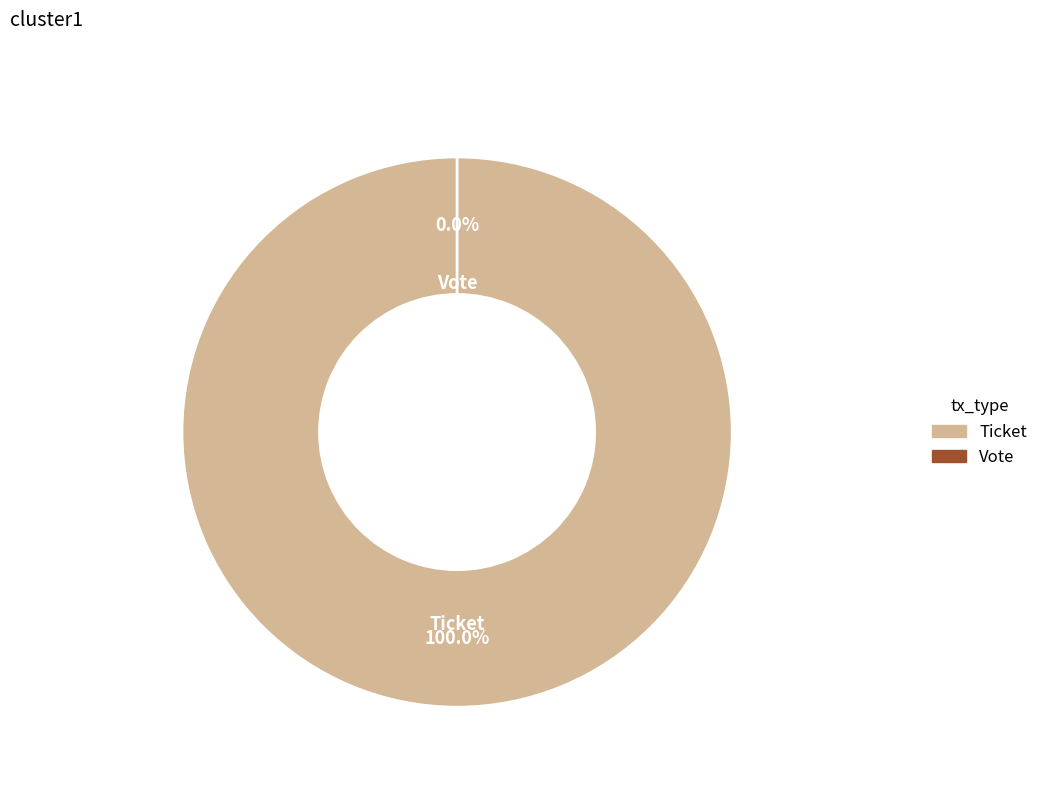

Which has a higher value, Vote or Ticket?

Ticket